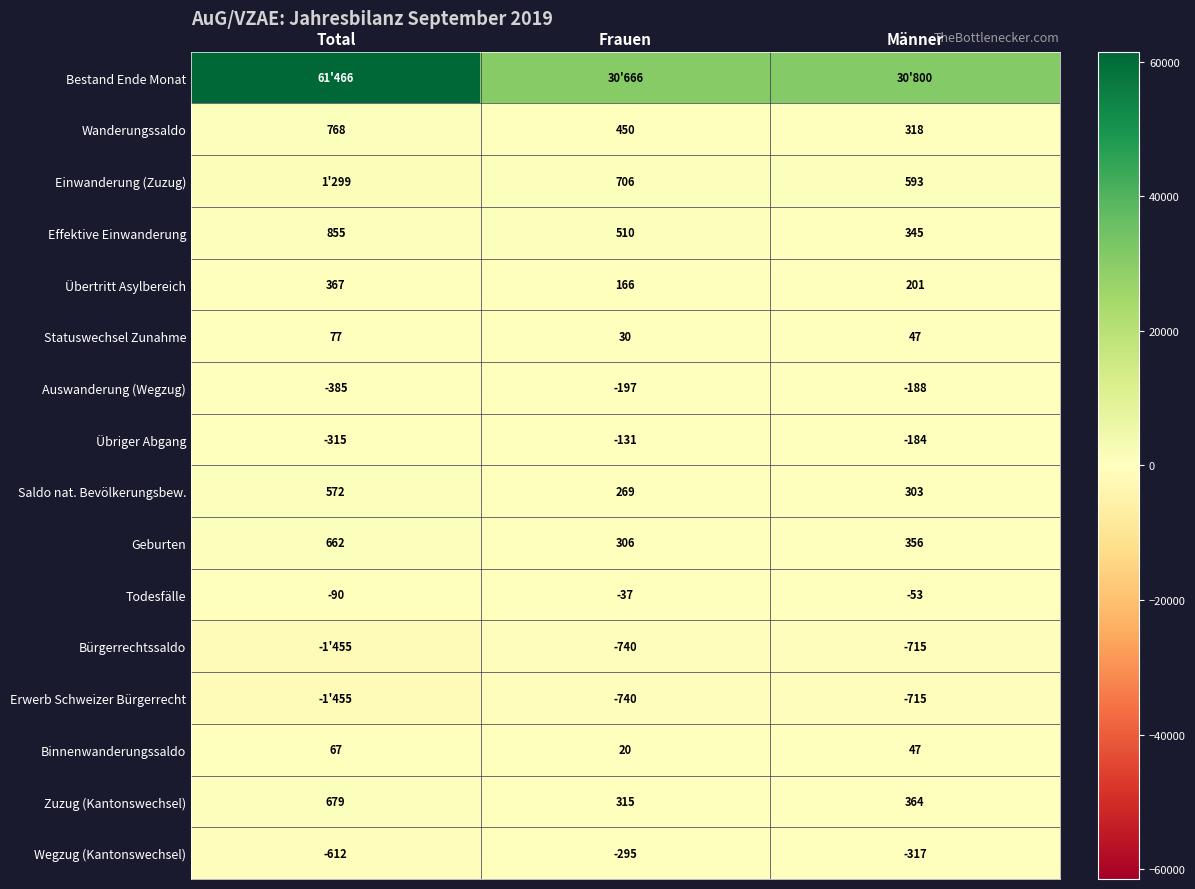

What is the minimum value shown in the chart?

-1455